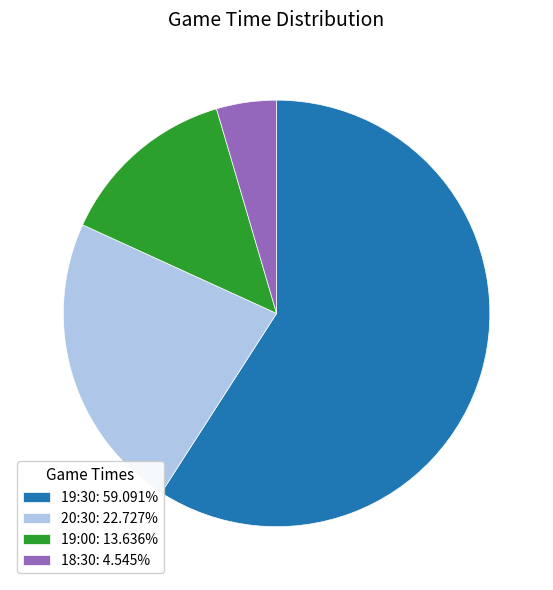

Does 18:30: 4.545% account for over 50% of the chart?

No